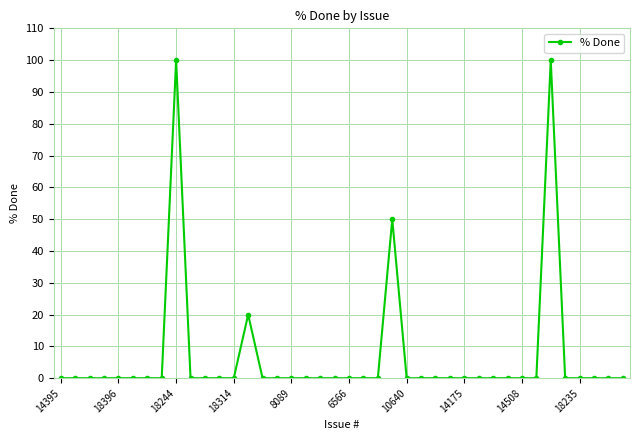

What is the average value?

7